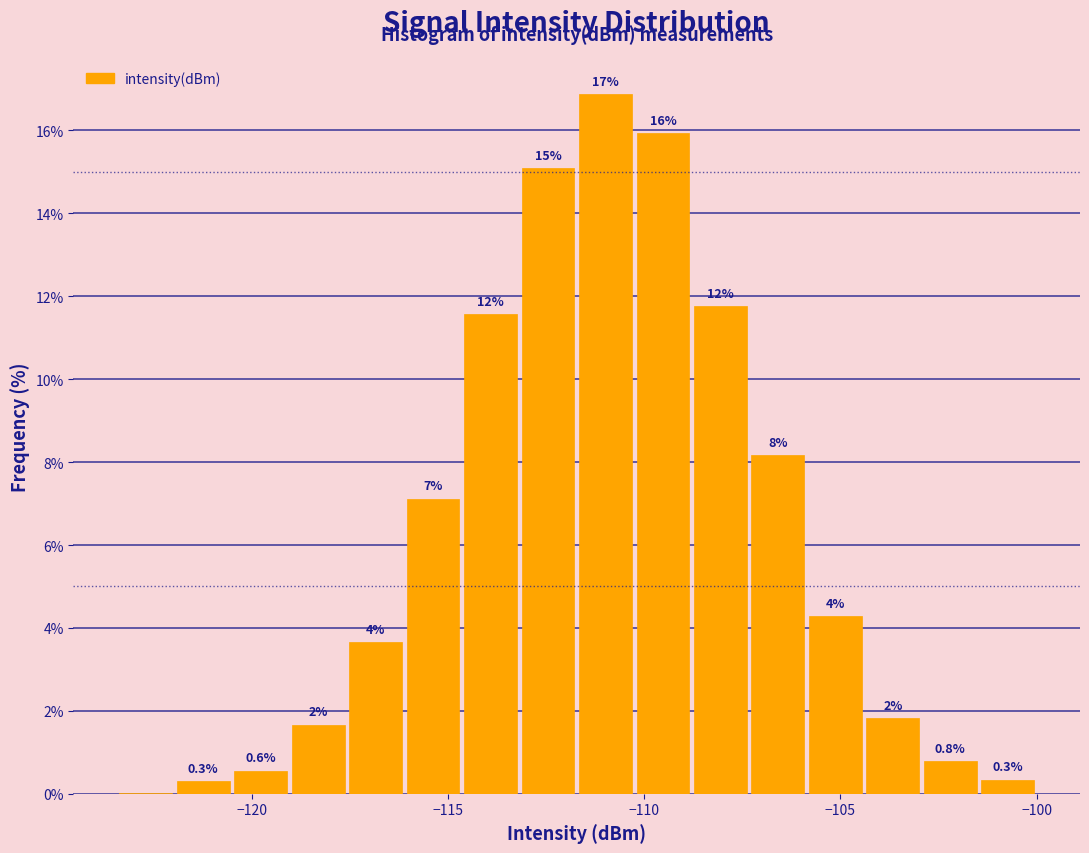

Read against the x-axis, roughly where is the centre of the tallest bar?

-111.0